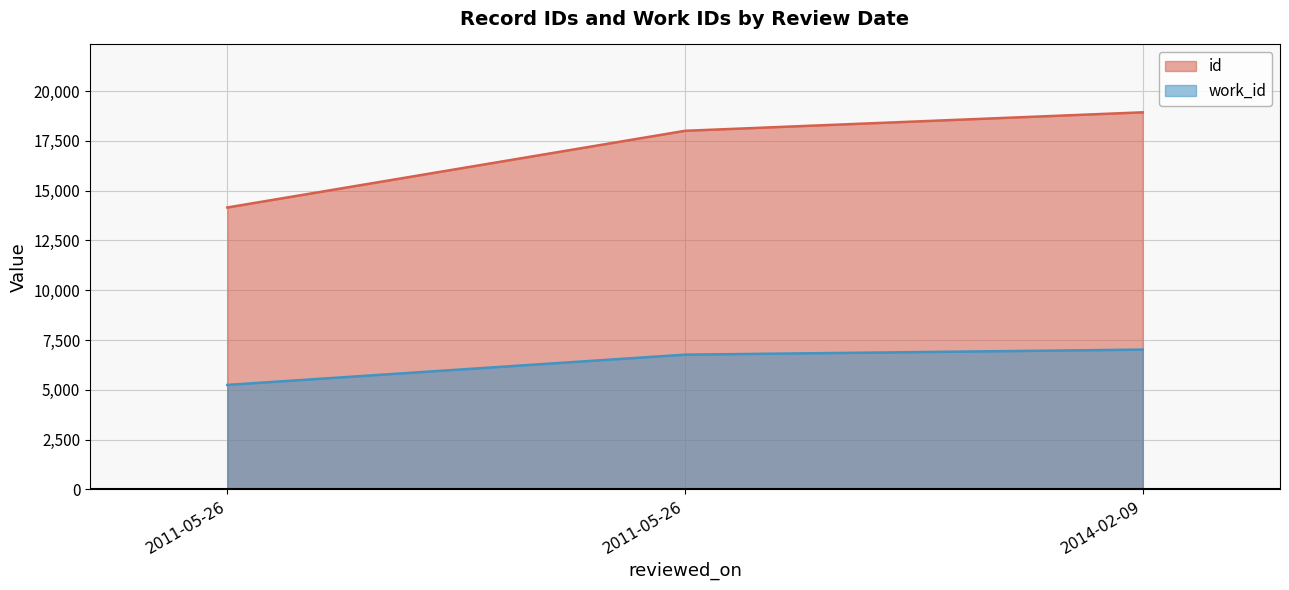

Reading left to right, transcribe all the data shown in this chart.

id: 14155	18006	18934
work_id: 5247	6766	7020